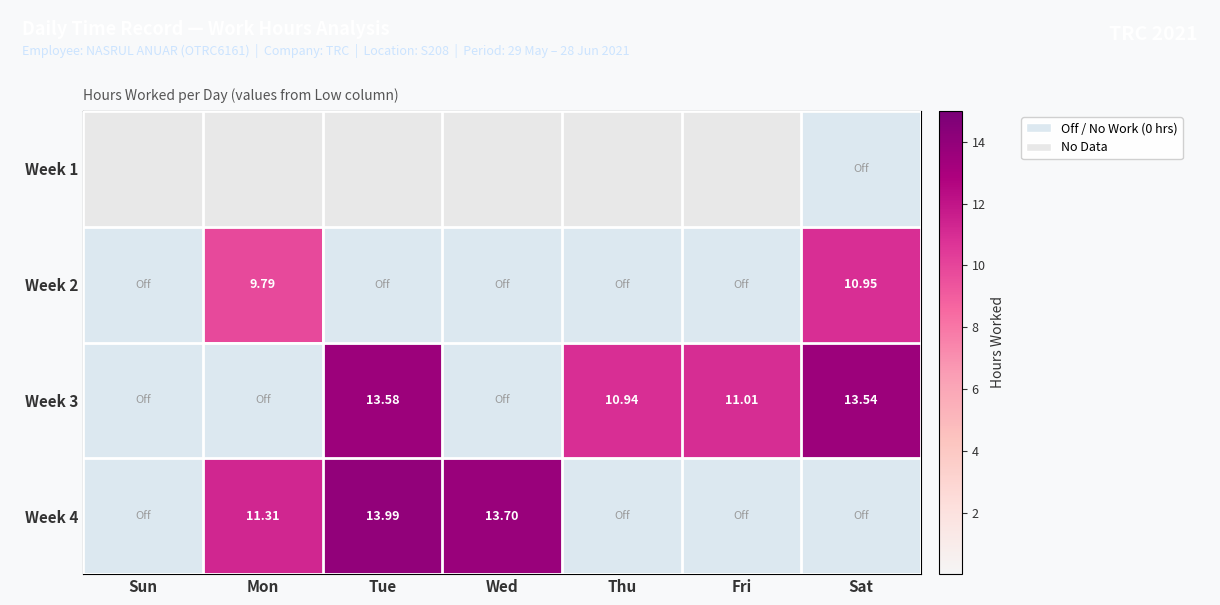

Between Sun and Tue, which series saw the biggest shift?

Week 4